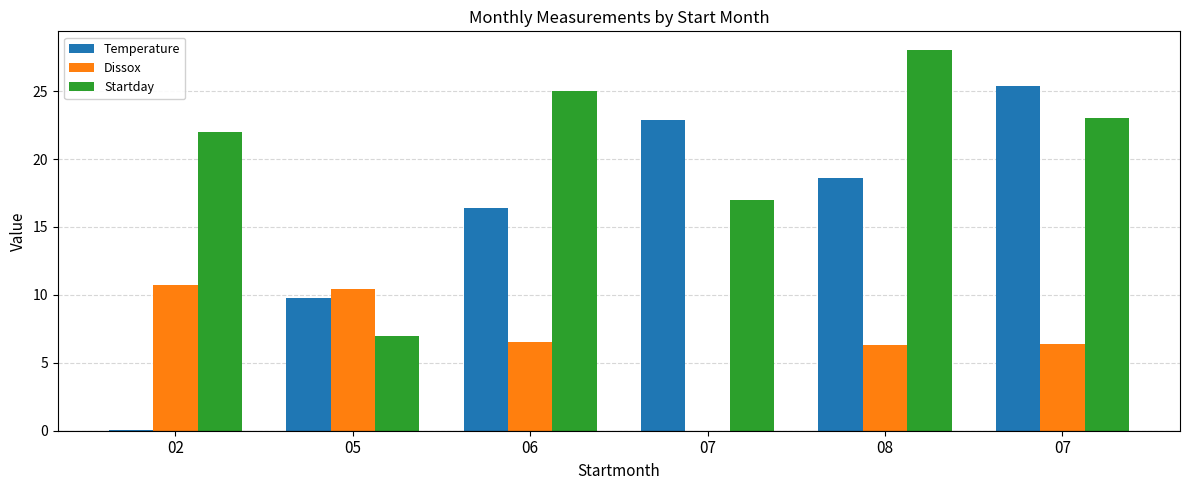

List the labels in order of Temperature value, smallest first.

02, 05, 06, 08, 07, 07